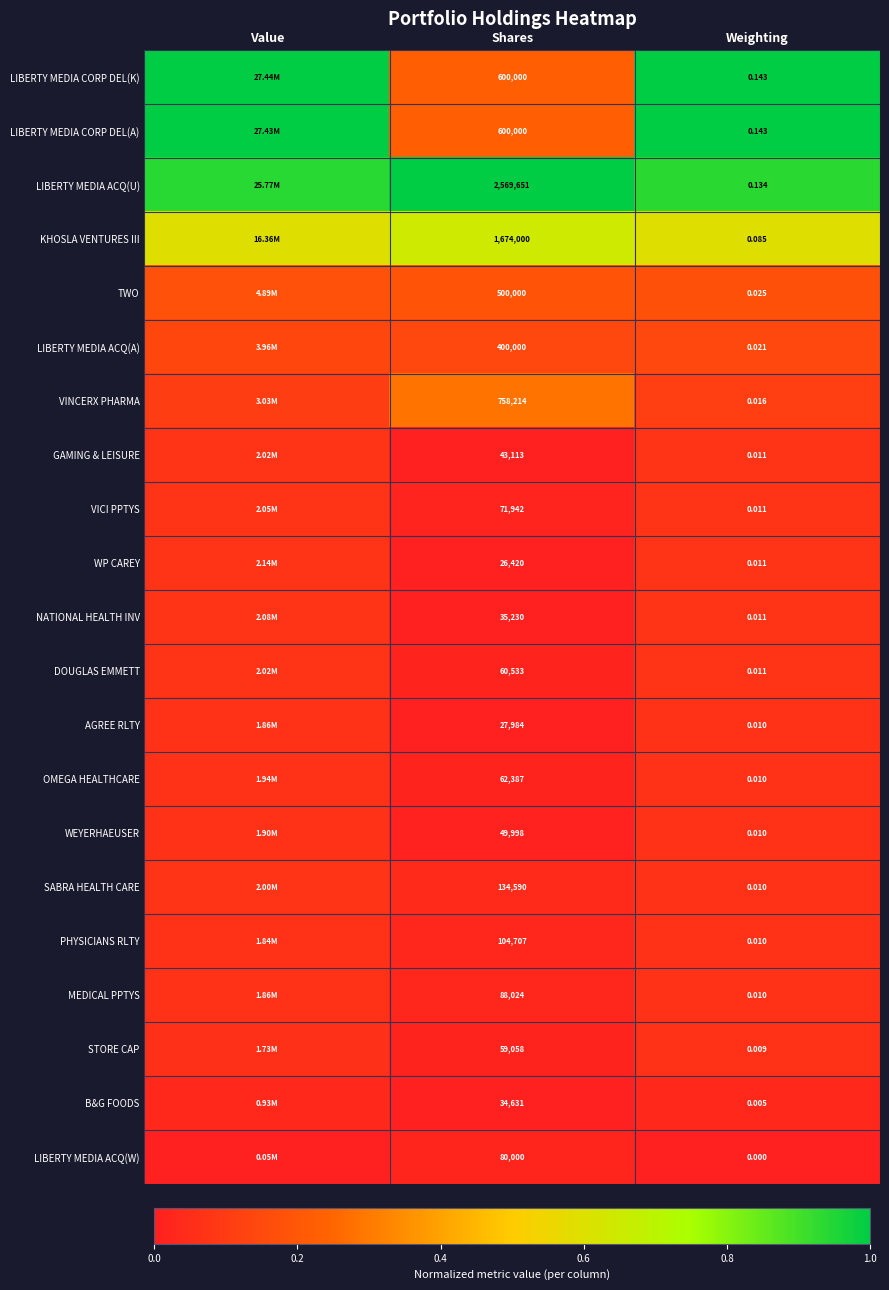

Is the value of LIBERTY MEDIA ACQ(A) at Weighting greater than the value of LIBERTY MEDIA CORP DEL(K) at Weighting?

No